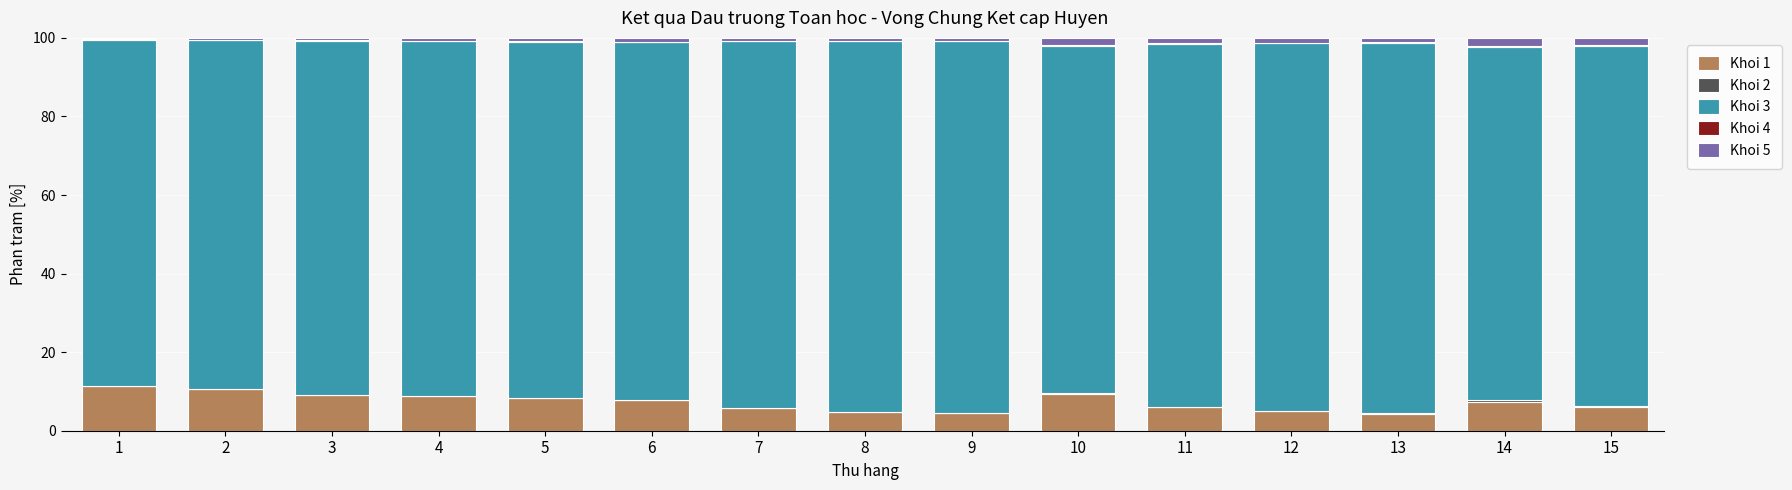

How many distinct data groups are displayed?

5